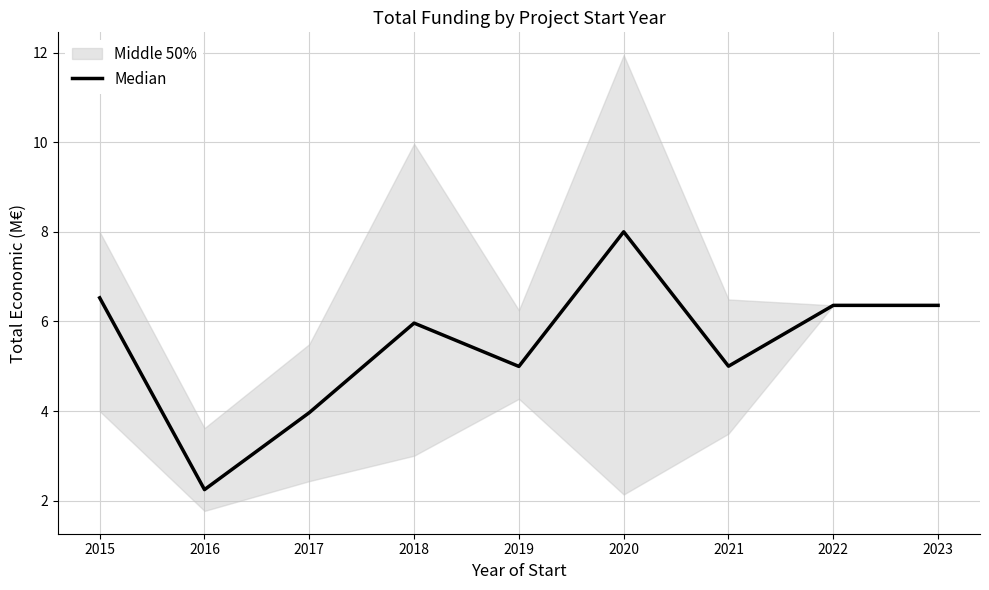

Reading left to right, list all the values displayed in this chart.

2015=6.5	2016=2.2	2017=4.0	2018=6.0	2019=5.0	2020=8.0	2021=5.0	2022=6.4	2023=6.4